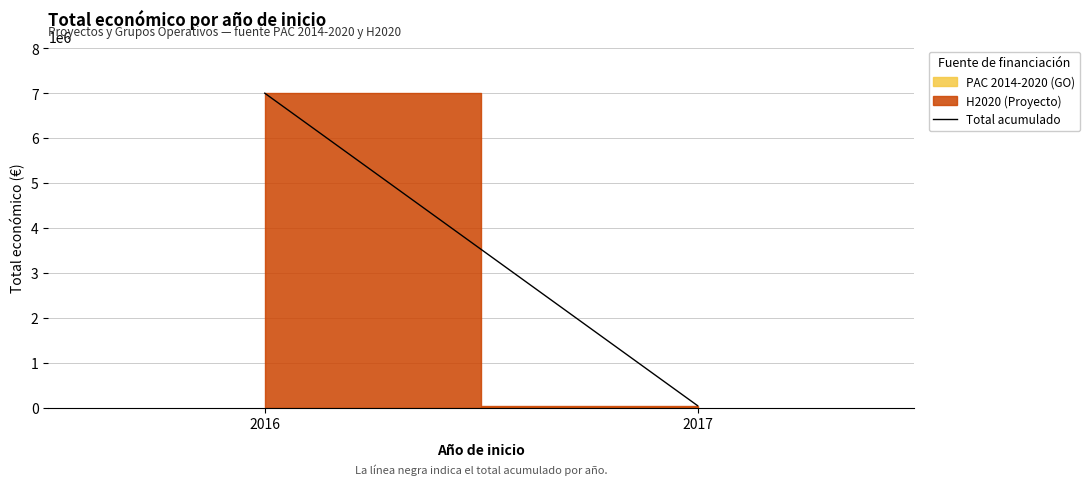

Is it true that the value at 2016 is 3678247?

False